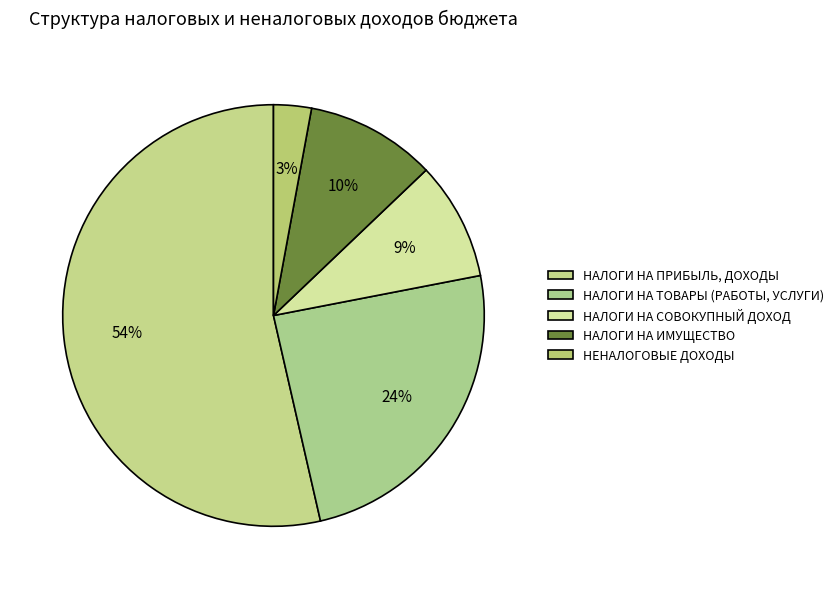

How many slices are in this pie chart?

5